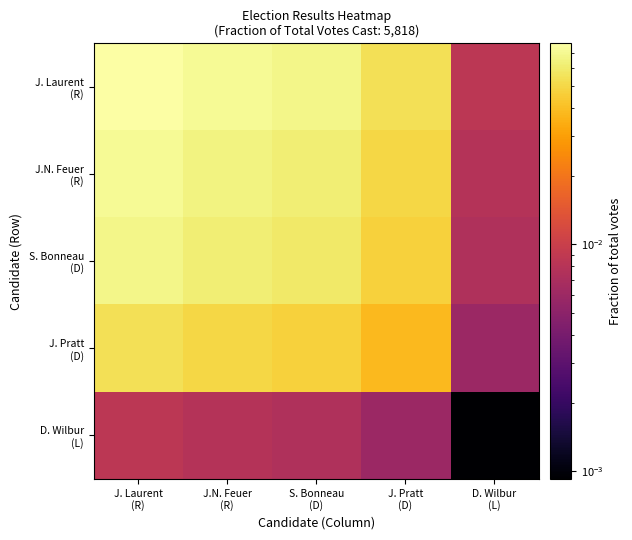

Which series has the largest total across all categories?

J. Laurent (R)